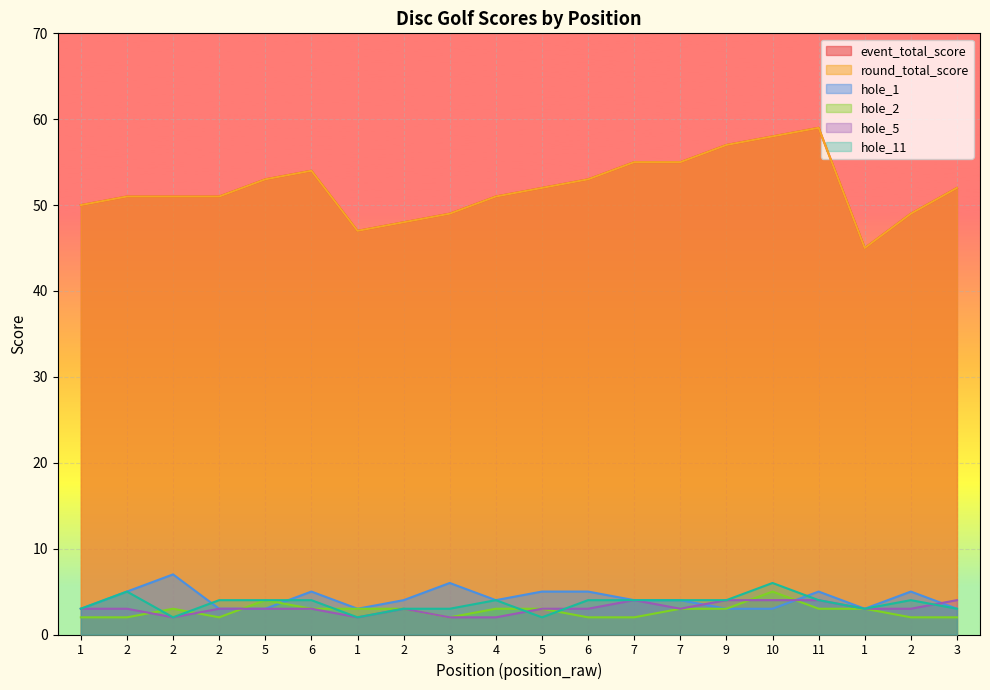

What is the value of the hole_1 point at the 18th from the left?

3